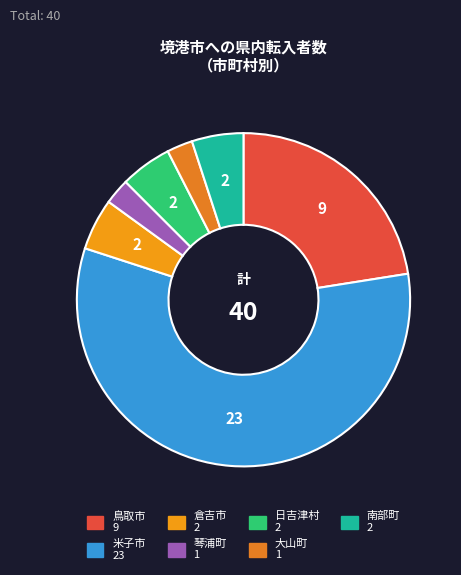

To the nearest percent, what is the combined percentage of 日吉津村 and 鳥取市?

28%